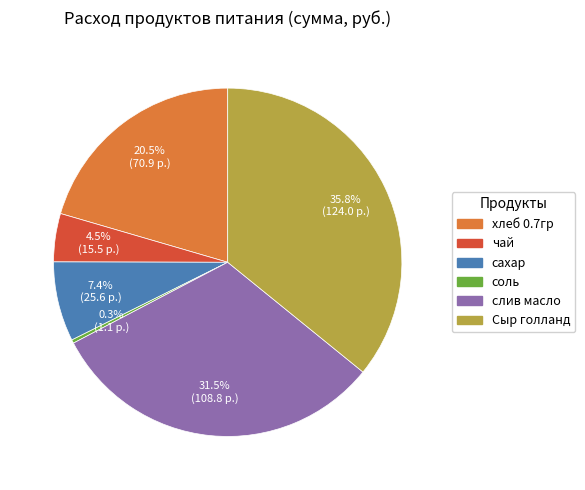

Which slice is the largest?

Сыр голланд